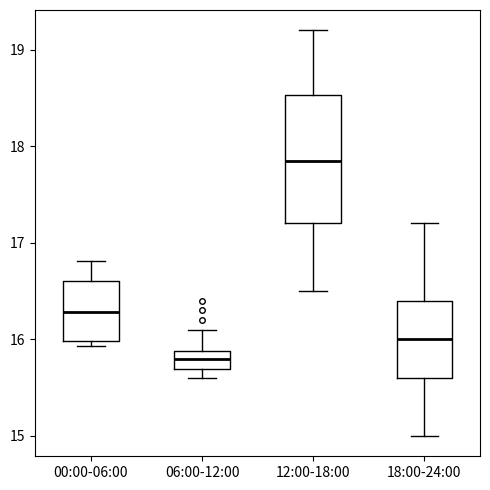

Reading left to right, transcribe this box plot: for each box, give where its median line is, the range the box spans, and where its two whiskers end, as read against the y-axis. The values are not printed on the chart, so give them approximately, as read against the axis.

00:00-06:00: median 16.3, box 16.0 to 16.6, whiskers 15.9 to 16.8
06:00-12:00: median 15.8, box 15.7 to 15.9, whiskers 15.6 to 16.1
12:00-18:00: median 17.9, box 17.2 to 18.5, whiskers 16.5 to 19.2
18:00-24:00: median 16.0, box 15.6 to 16.4, whiskers 15.0 to 17.2